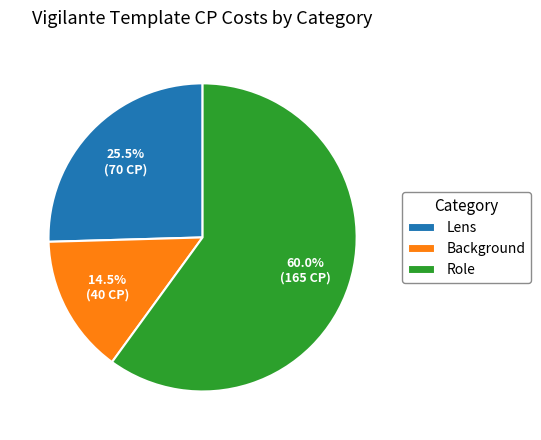

What portion of the pie excludes Role?

40.0%